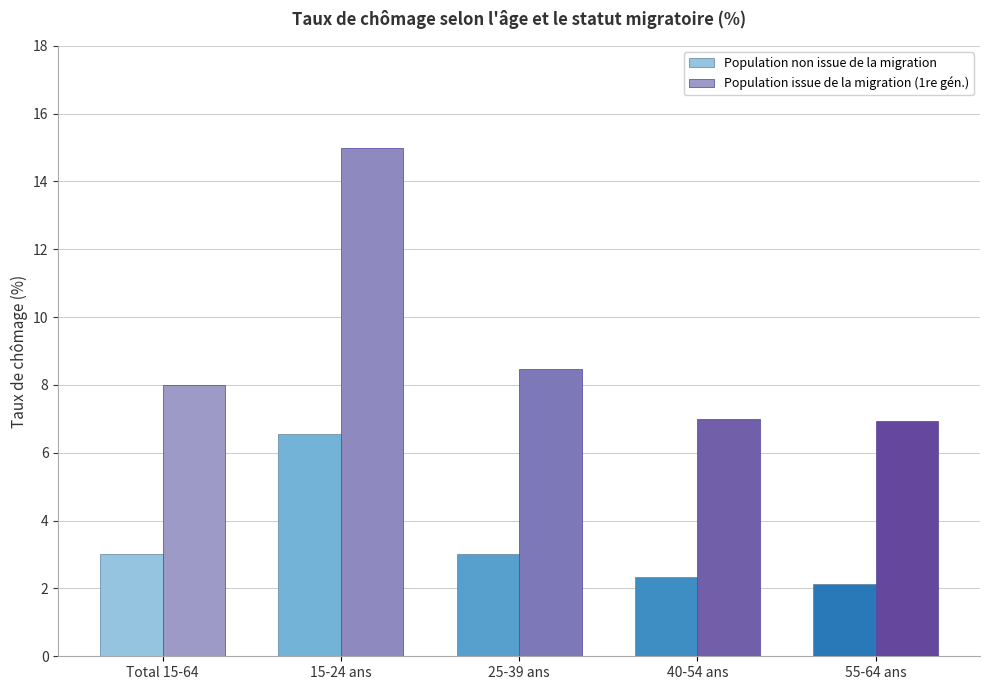

Which series has the largest total across all categories?

Population issue de la migration (1re gén.)